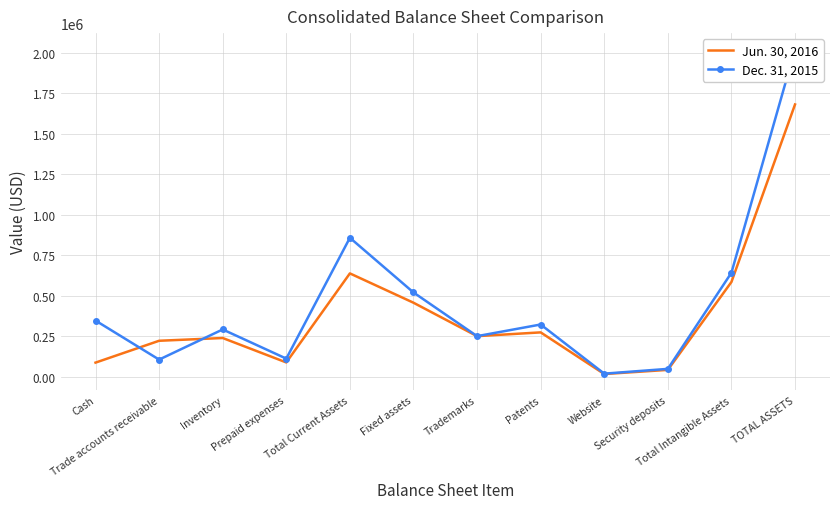

How many lines are shown in the chart?

2